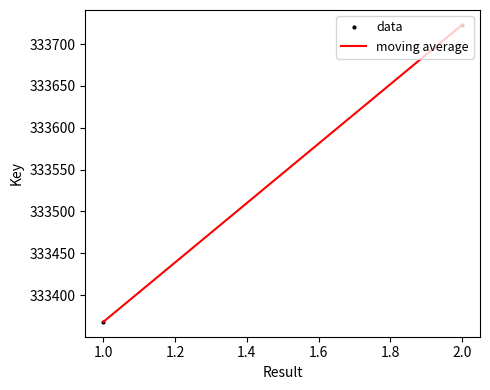

Is the value of moving average at 1.0 greater than the value of data at 2.0?

No